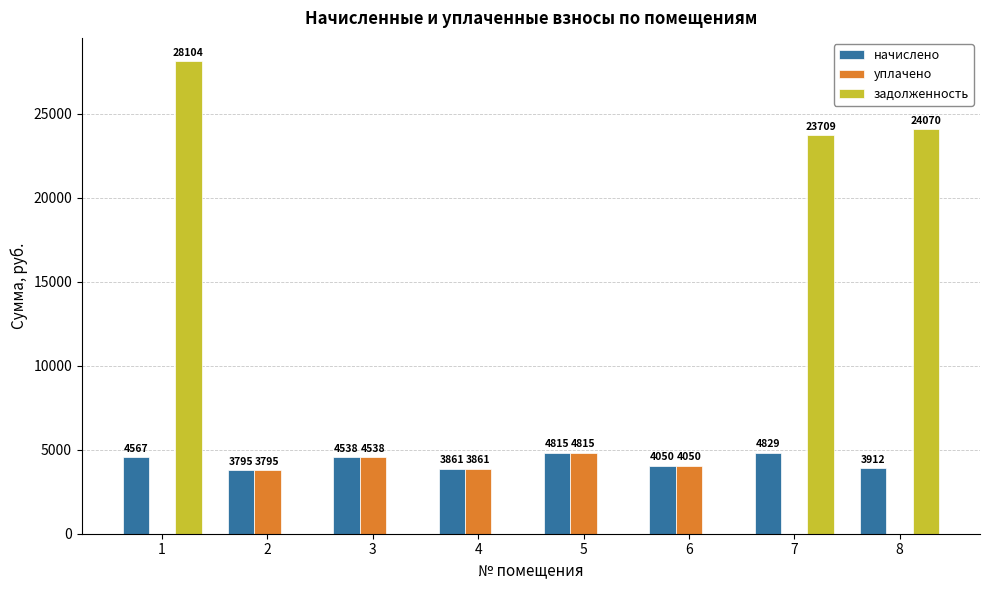

Which series changed the most between 7 and 8?

начислено